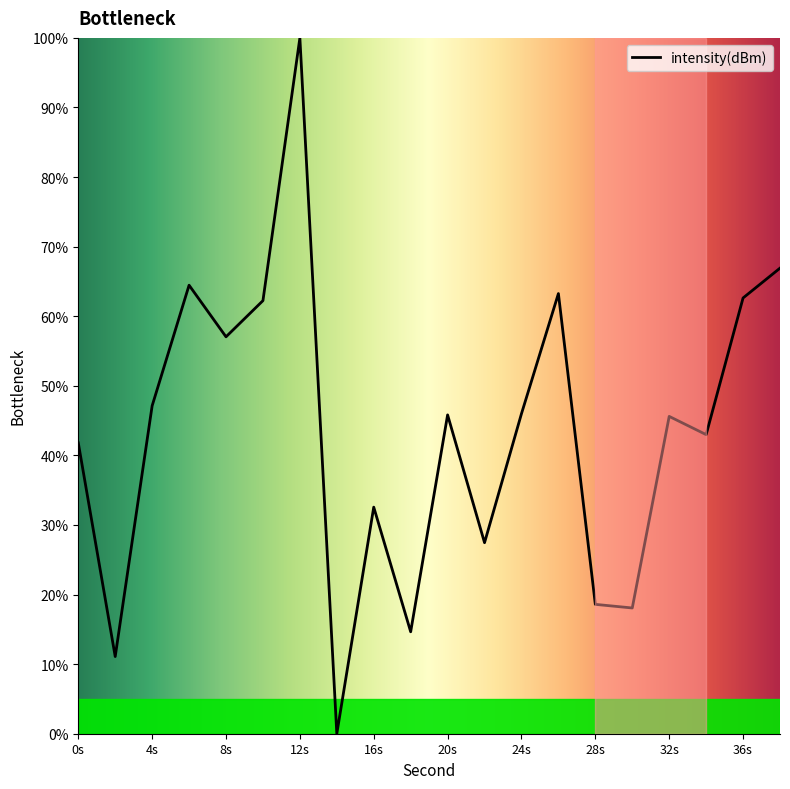

Does the chart have visible grid lines?

No